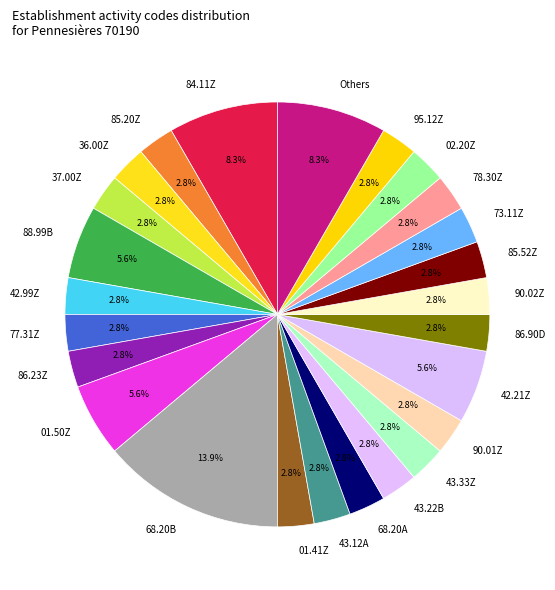

Is there any slice that represents more than half of the pie?

No